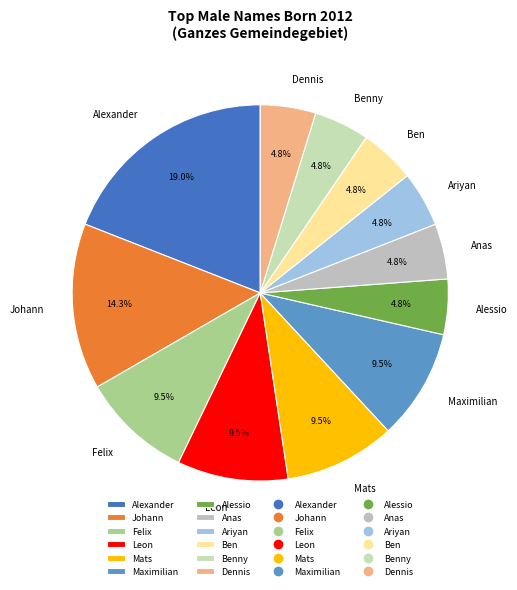

Is the sum of Leon and Benny greater than half?

No